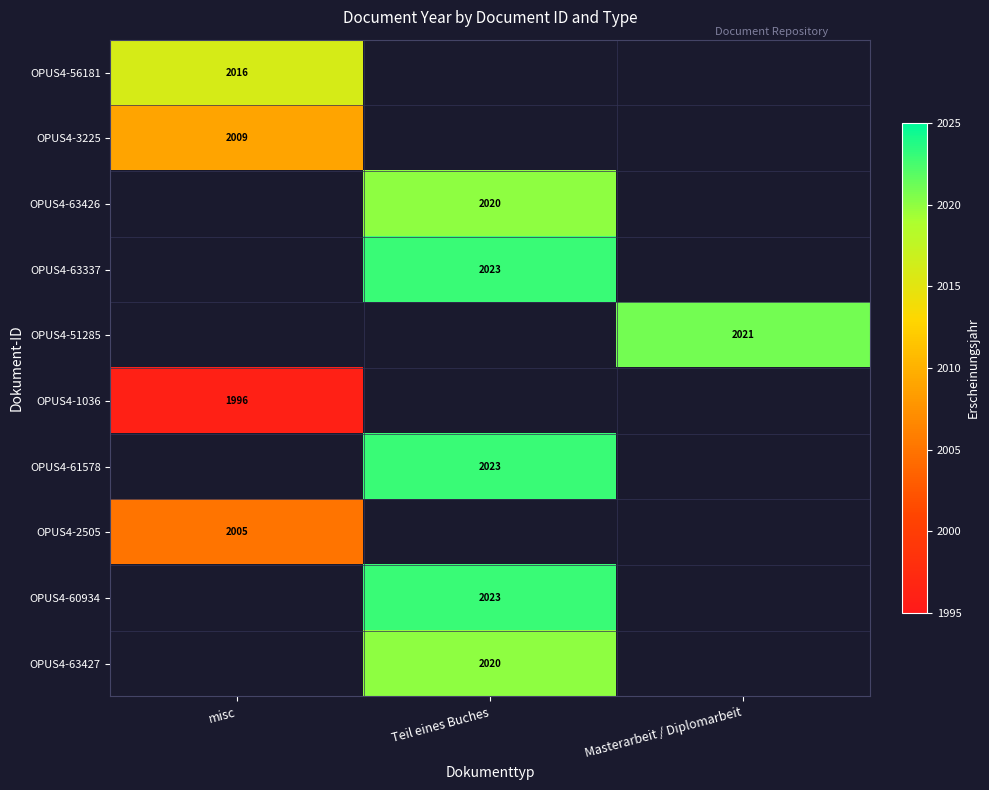

Is it true that OPUS4-63426 equals 2020 at Teil eines Buches?

True